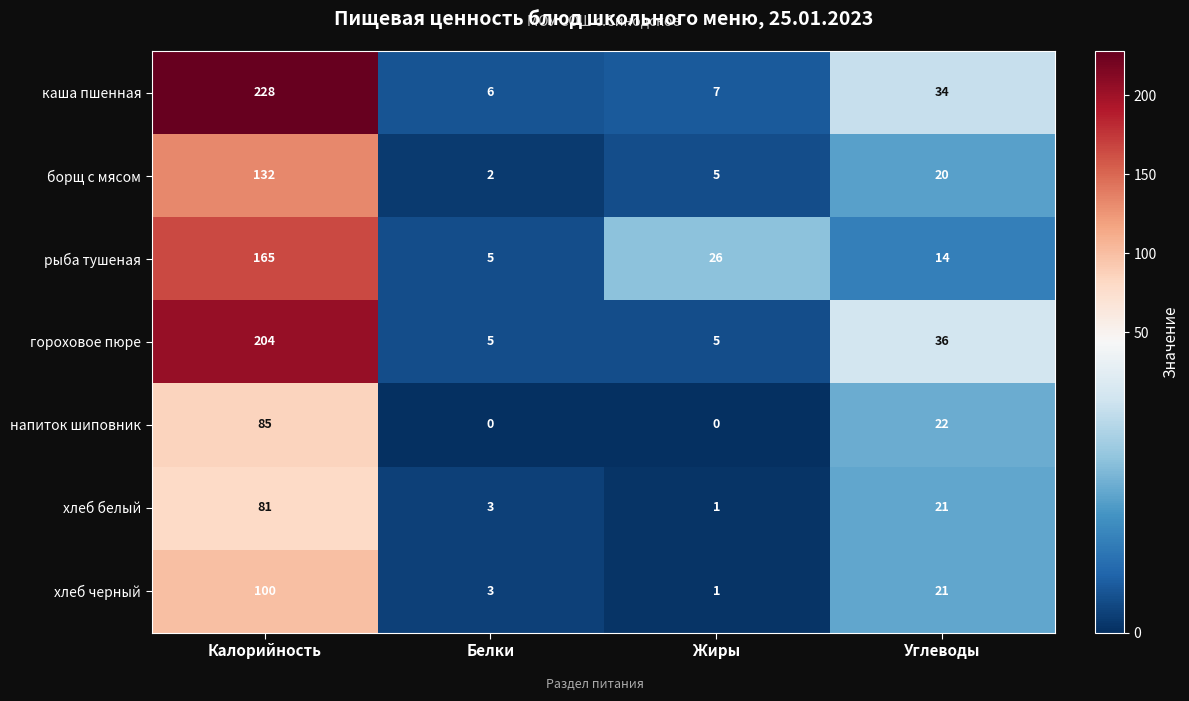

Rank the categories by борщ с мясом value from highest to lowest.

Калорийность, Углеводы, Жиры, Белки